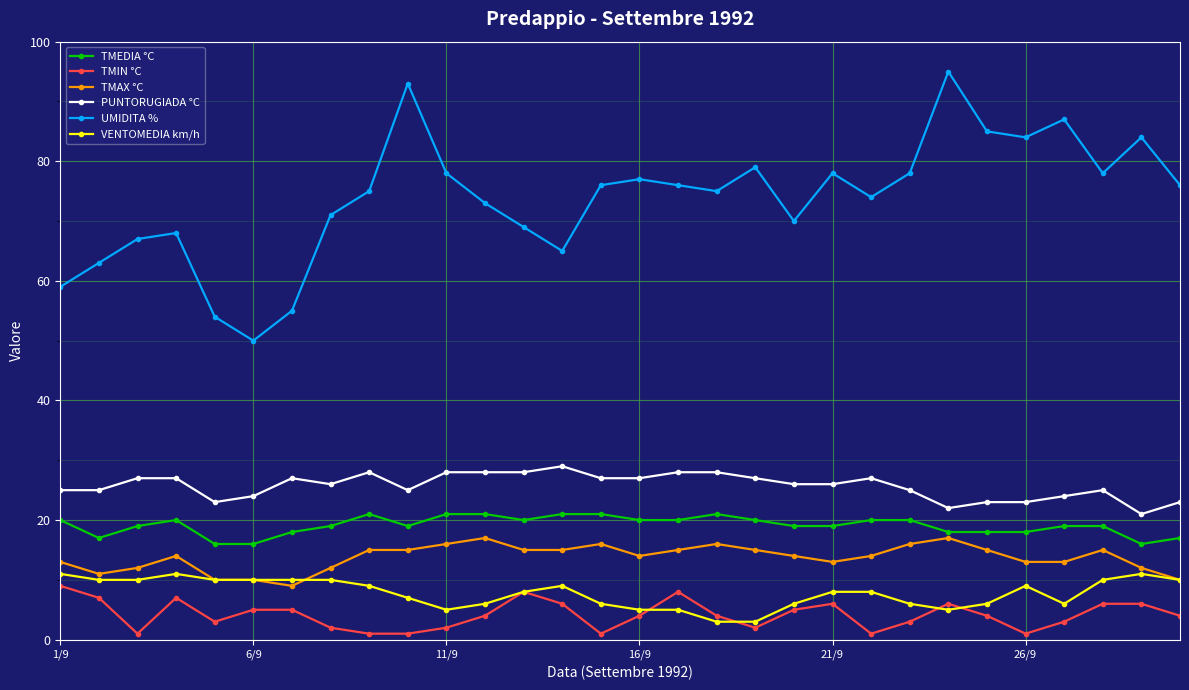

What is the smallest value displayed?

1